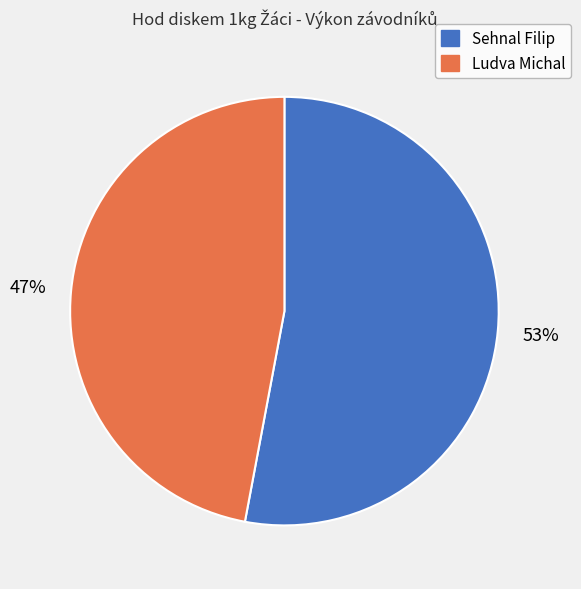

To the nearest percent, what is the difference between the largest and smallest slice percentages?

6%